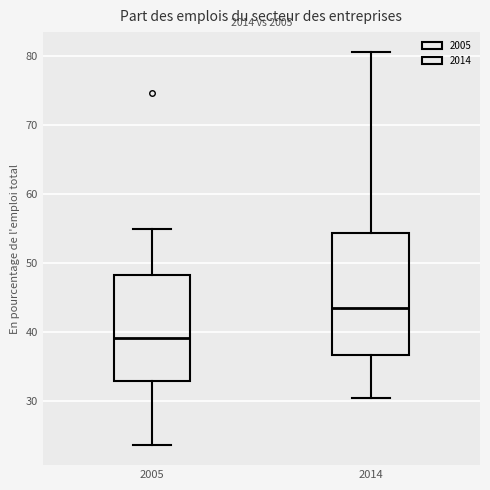

Where is the lower edge of the box at x = 2014 on the y-axis? The values are not printed on the chart, so give them approximately, as read against the axis.

37